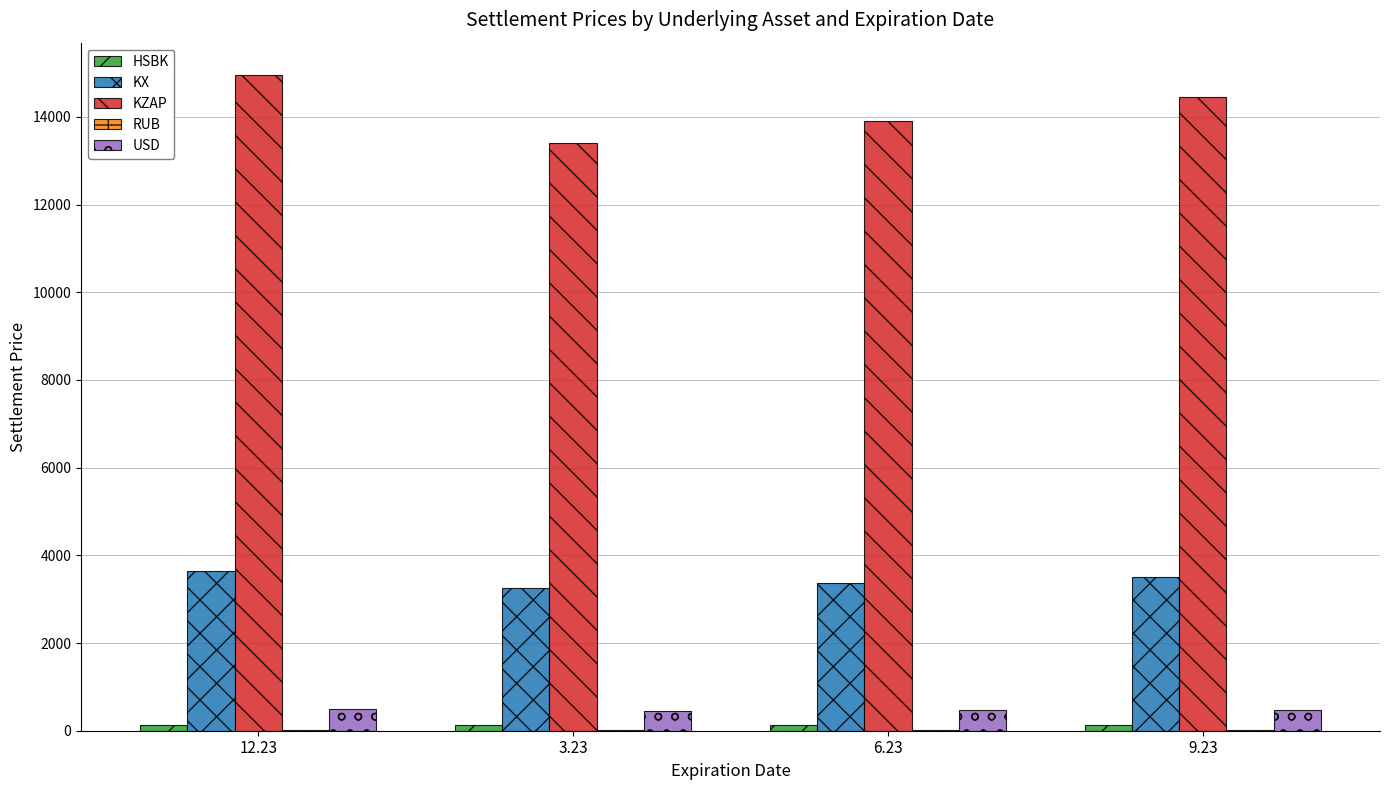

The value of KZAP at 6.23 is 18422.2. True or false?

False